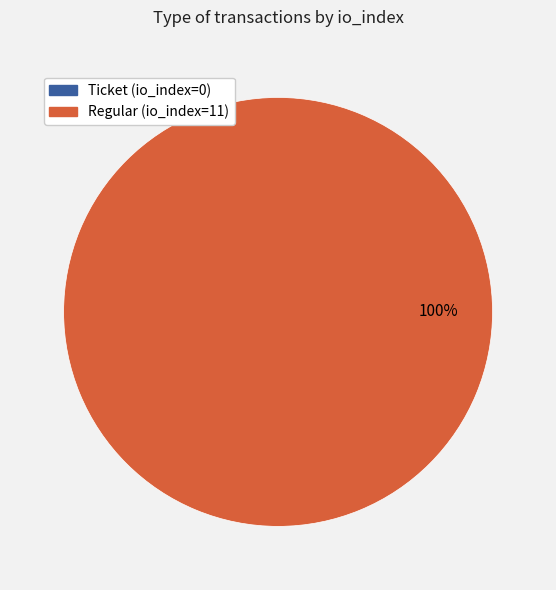

Is it true that Regular (io_index=11) is 94% of the pie?

False